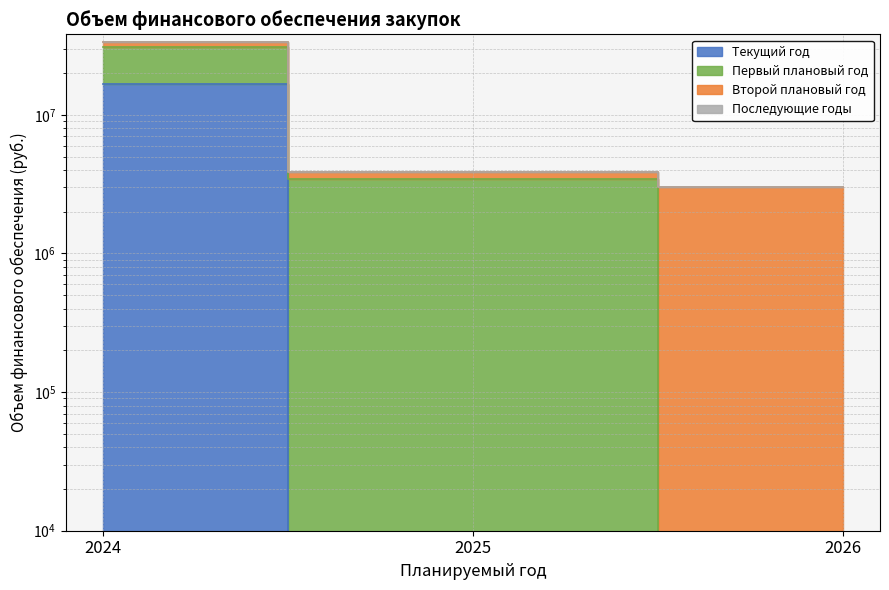

Which category has the lowest value across all series?

2025